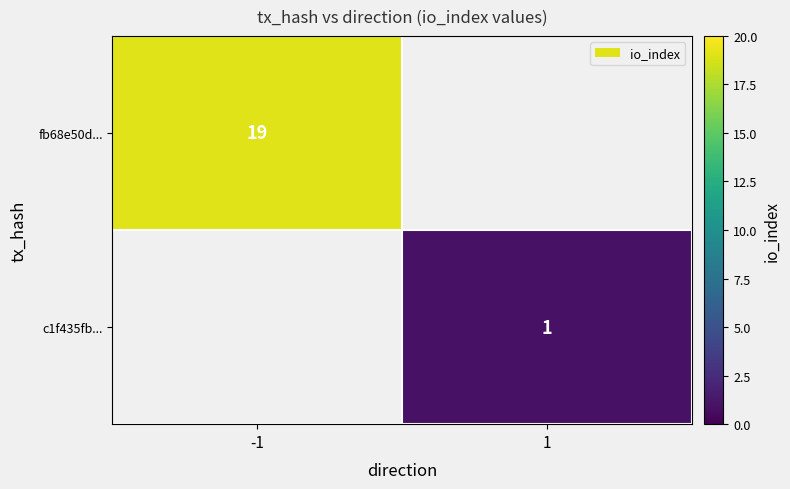

True or false: fb68e50d... has a value of 27 at -1.

False